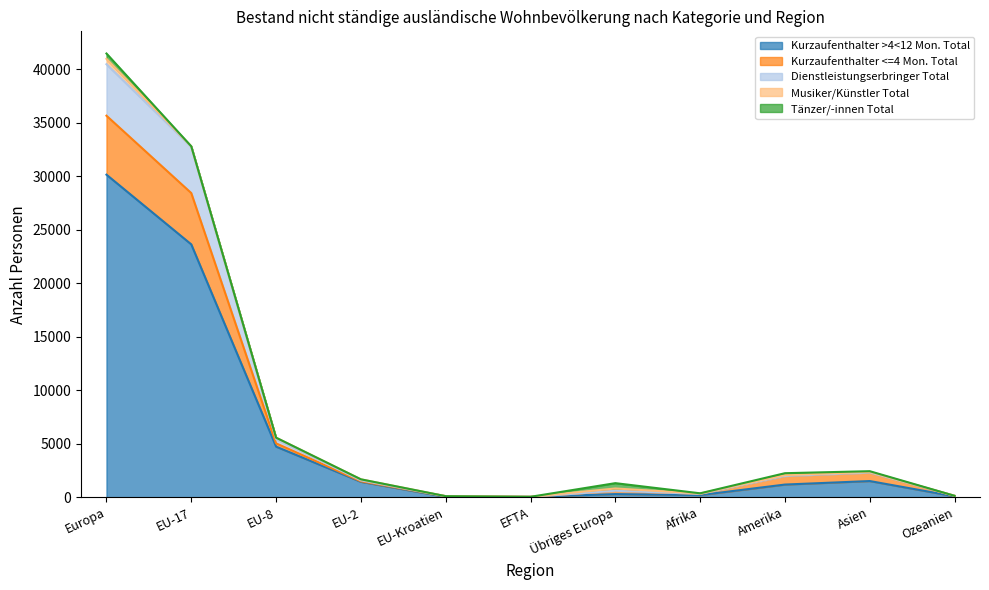

What is the sum of the Kurzaufenthalter >4<12 Mon. Total values at Amerika and Europa?

31342